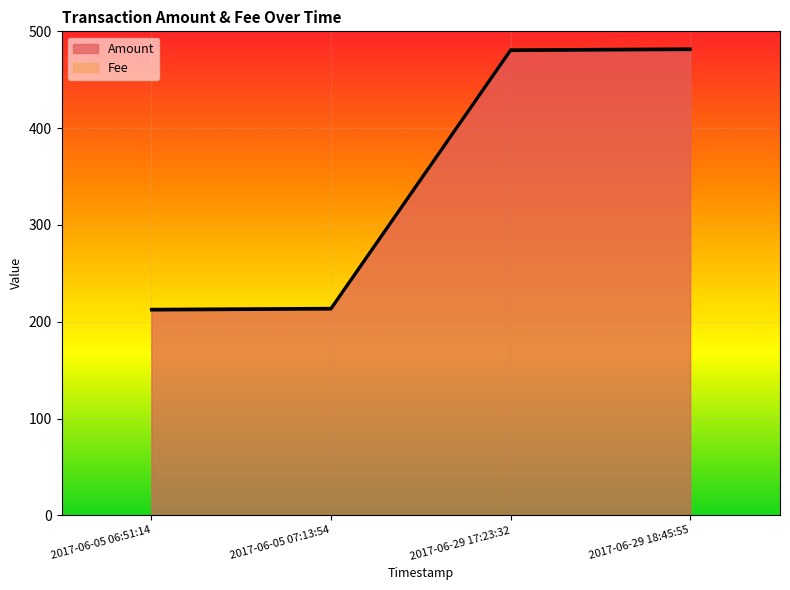

What is the value of the 2nd point from the left?

213